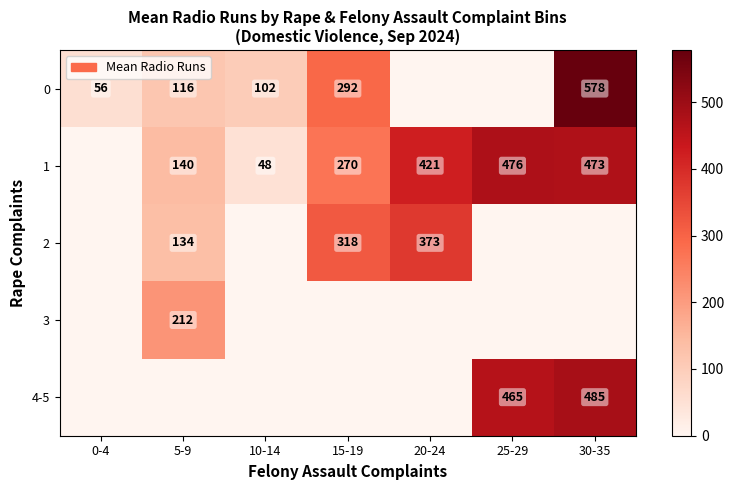

The 1 series shows 453 at 15-19. True or false?

False